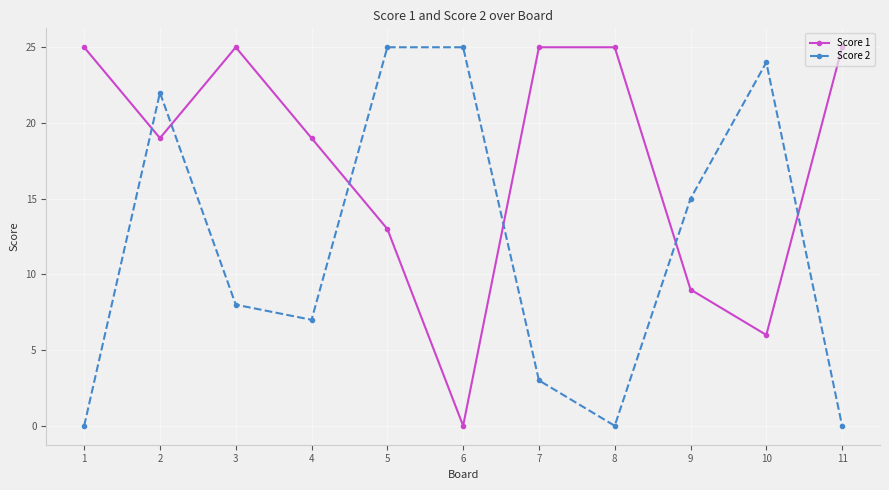

Reading right to left, list all the values displayed in this chart.

Score 1: 11=25	10=6	9=9	8=25	7=25	6=0	5=13	4=19	3=25	2=19	1=25
Score 2: 11=0	10=24	9=15	8=0	7=3	6=25	5=25	4=7	3=8	2=22	1=0